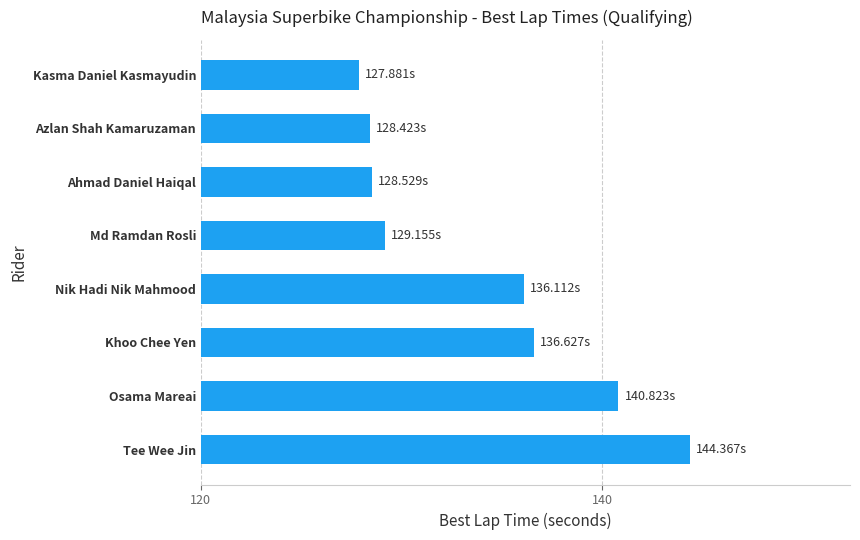

What is the change in value from Tee Wee Jin to Kasma Daniel Kasmayudin?

-16.5